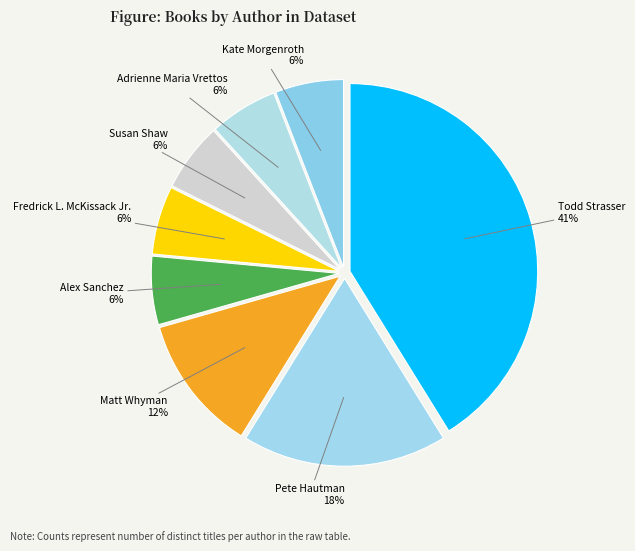

To the nearest percent, what is the average slice percentage?

12%